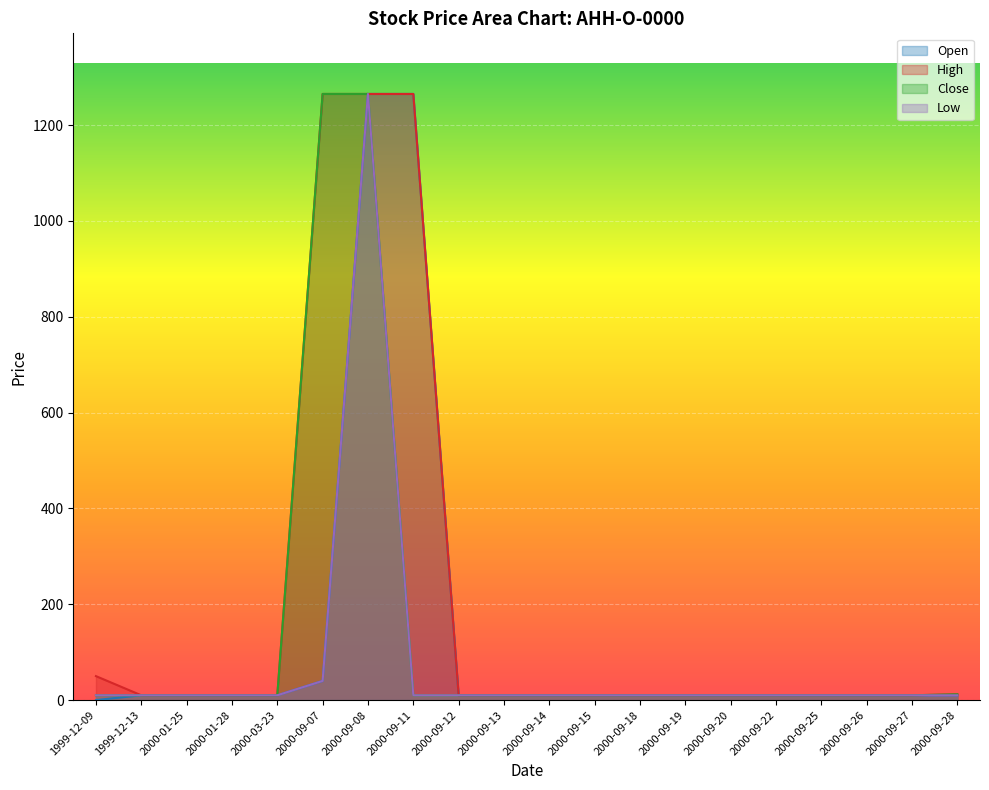

True or false: Close has more than 2 points higher than both neighbors.

False